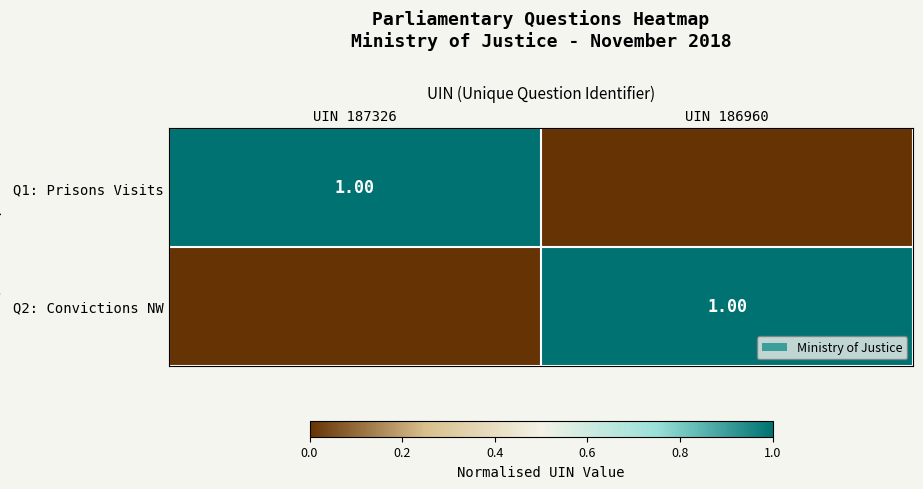

Rank the series at UIN 186960 from highest to lowest value.

Q2: Convictions NW, Q1: Prisons Visits